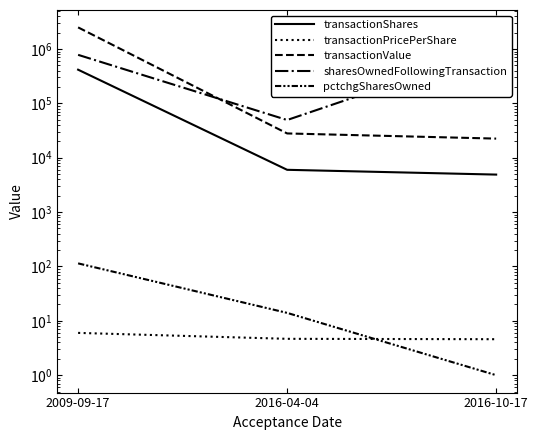

Which series has the widest spread of values?

transactionValue